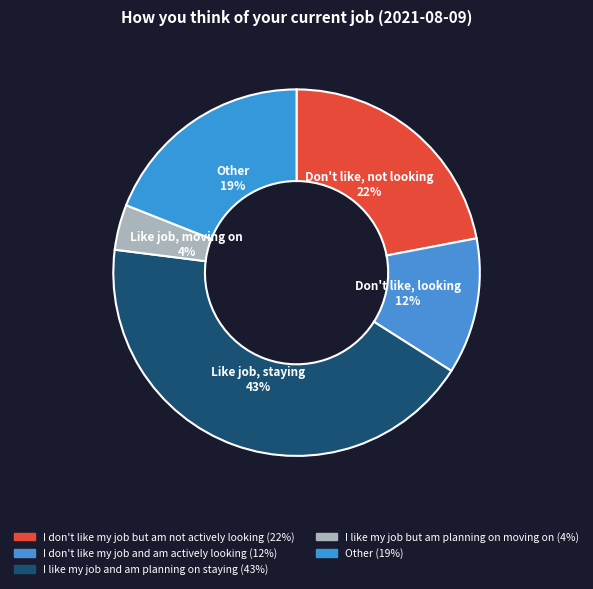

How many slices are in this pie chart?

5